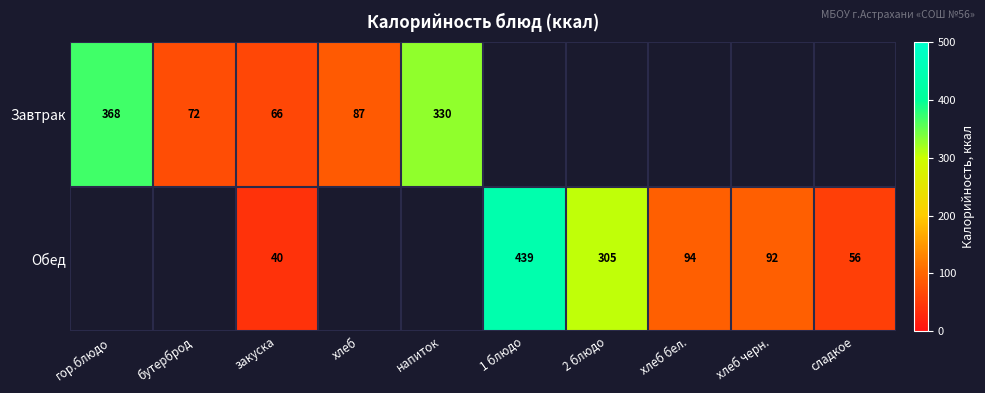

True or false: Обед has a value of 579 at 1 блюдо.

False